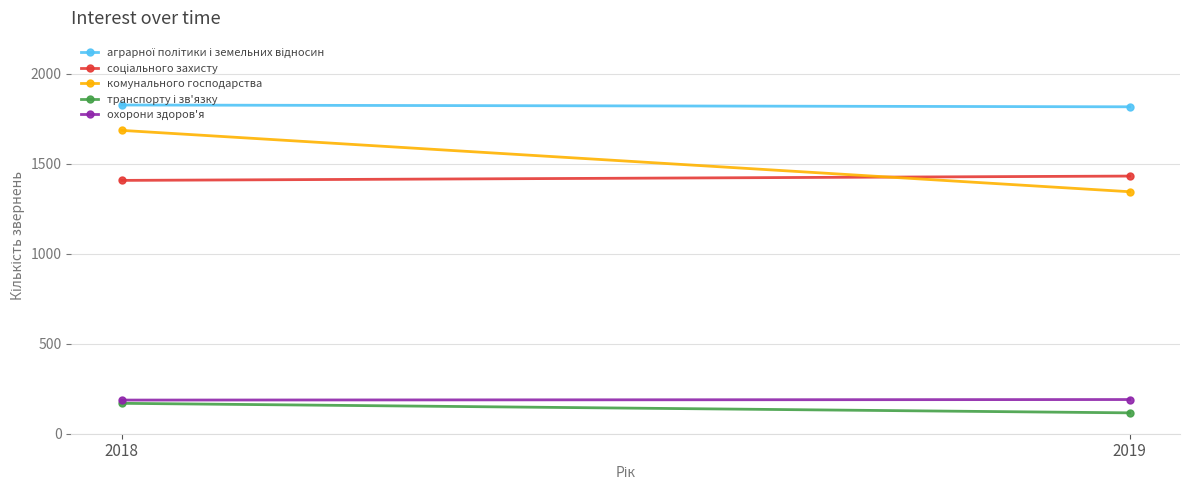

What is the smallest value displayed?

116